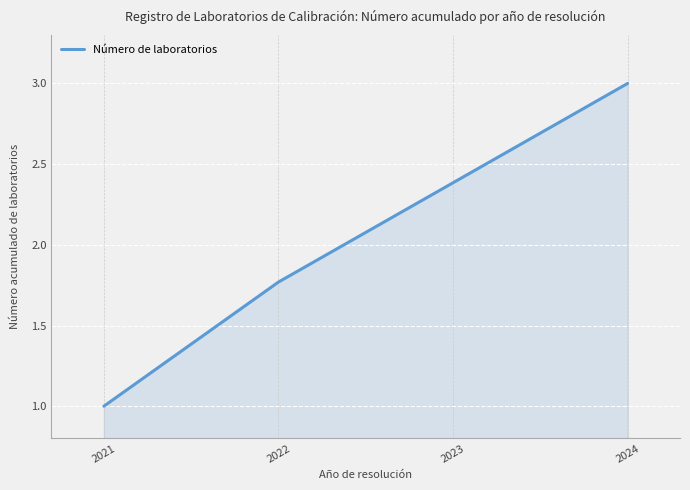

Count the number of values greater than 2.

2